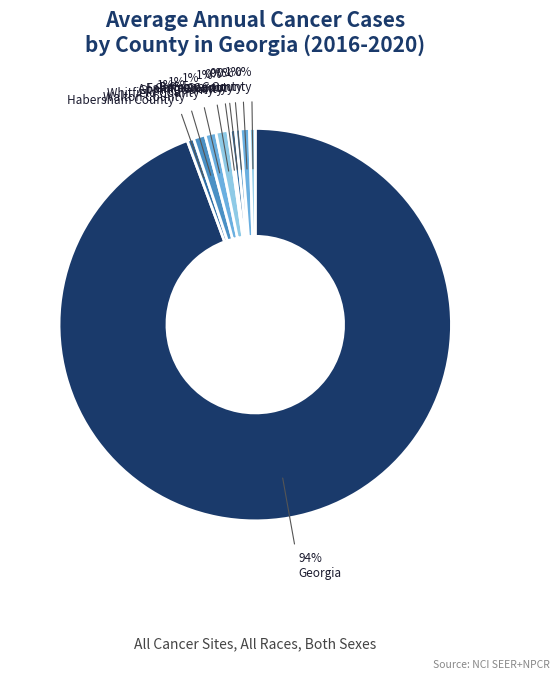

Rank the categories by value from lowest to highest.

Appling County, Coffee County, Fannin County, Gilmer County, Habersham County, Barrow County, Whitfield County, Walton County, Glynn County, Georgia